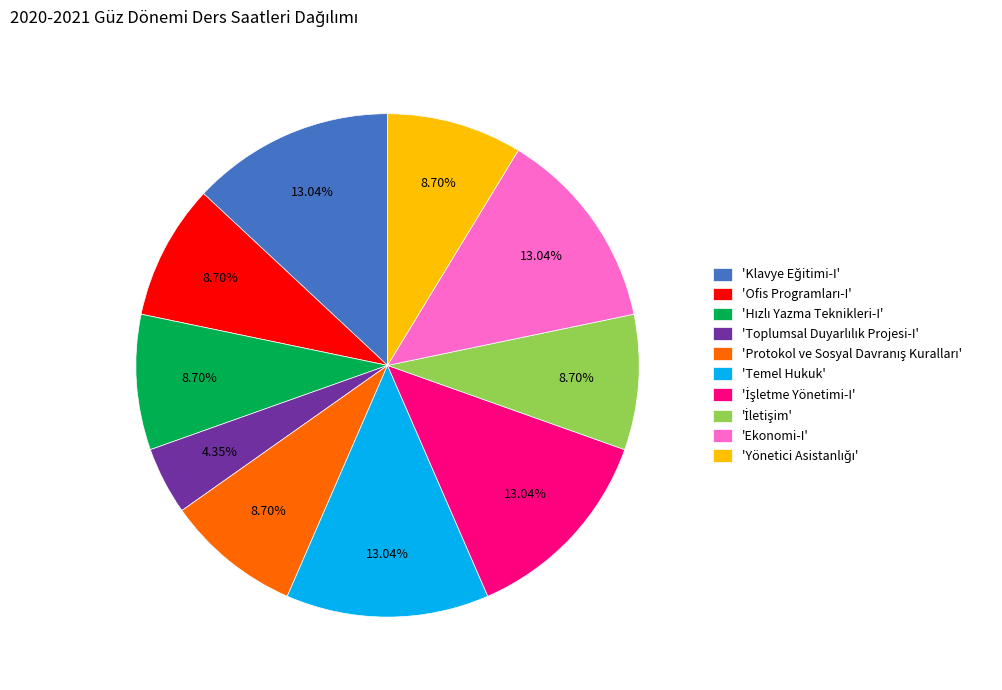

Is there any slice that represents more than half of the pie?

No